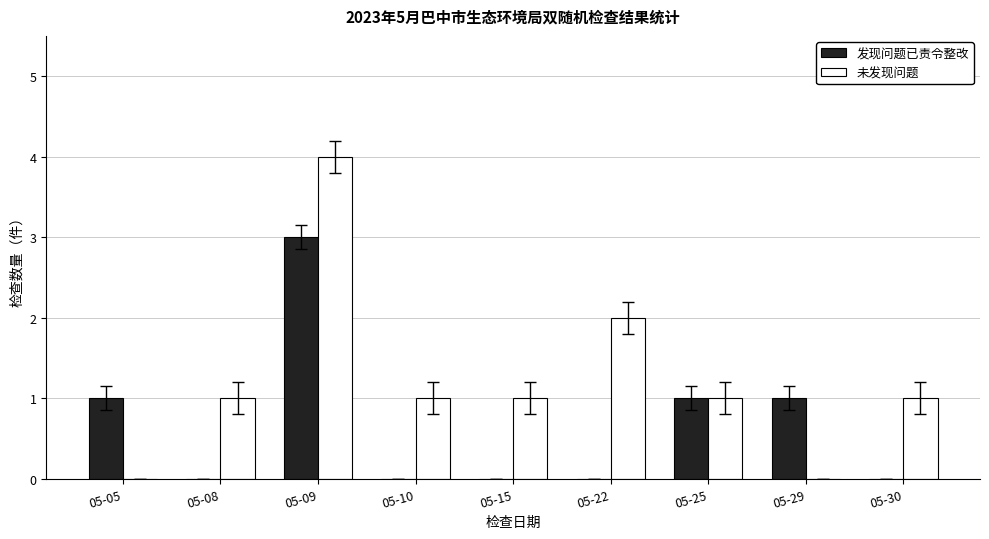

How many data points does each series have?

9